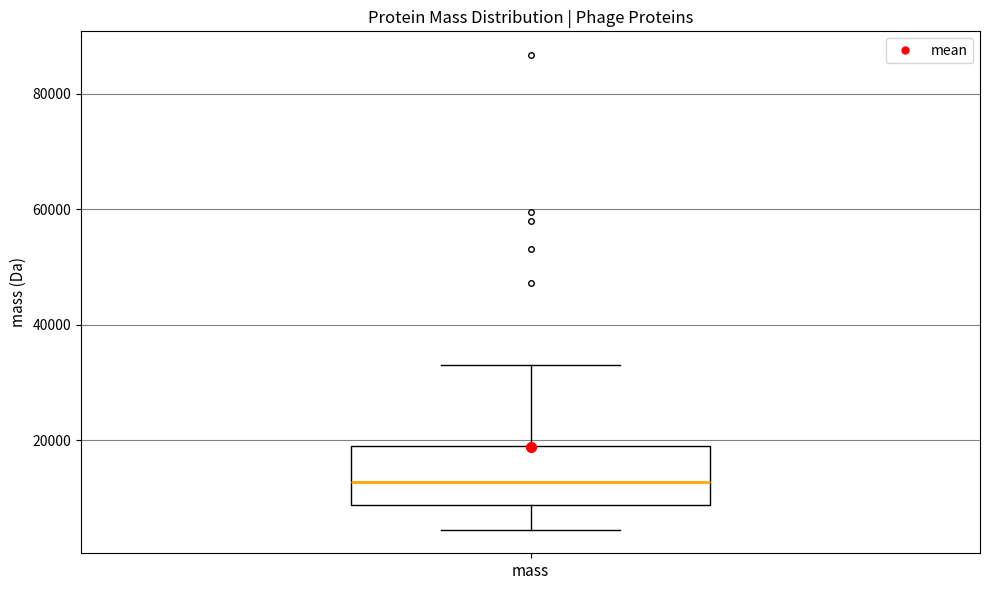

Where is the lower edge of the box for mass on the y-axis? The values are not printed on the chart, so give them approximately, as read against the axis.

8000